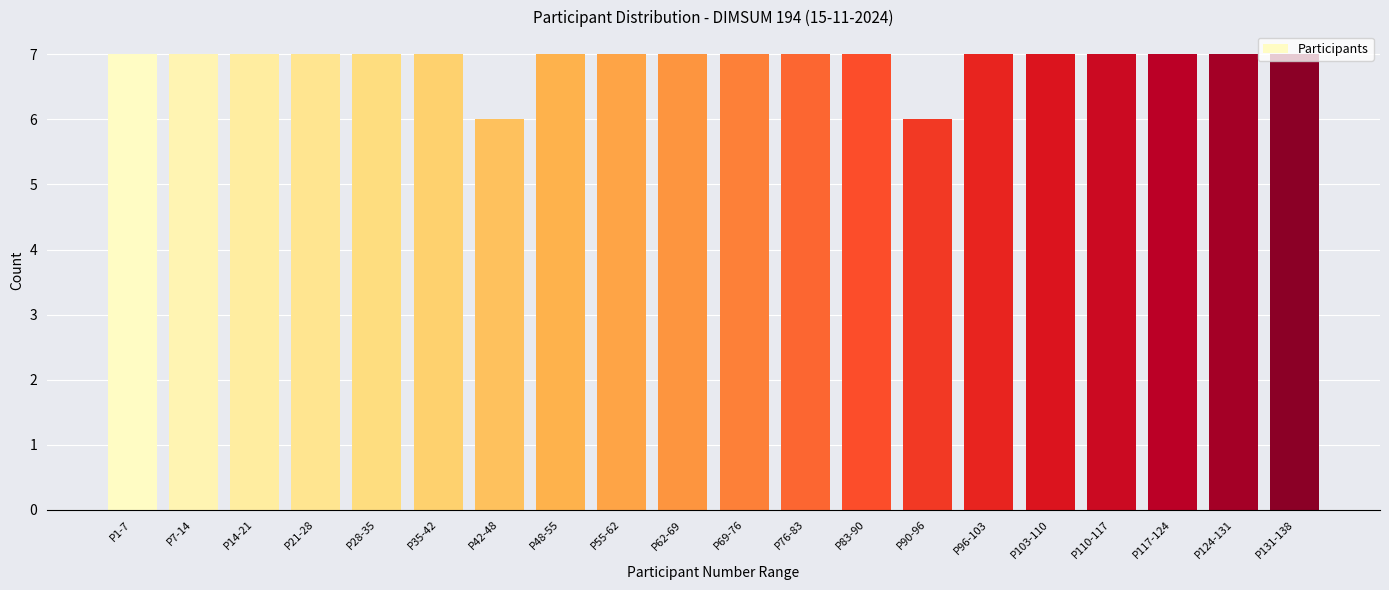

Approximately how many times larger is the value at P124-131 compared to P103-110?

1.0